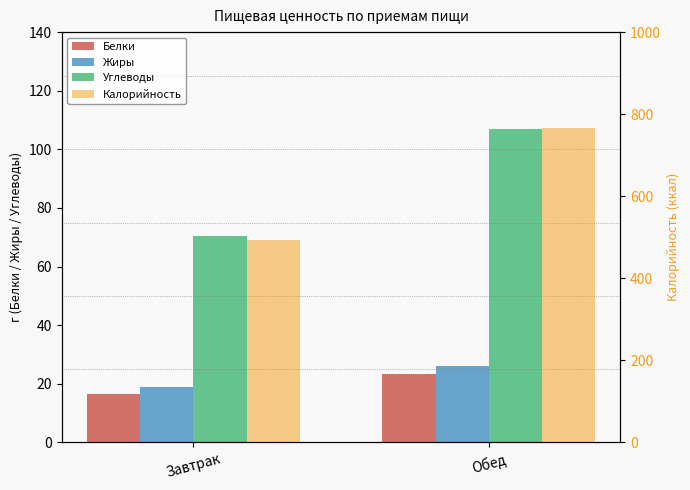

What is the difference between the maximum and minimum values in the Белки series?

6.9